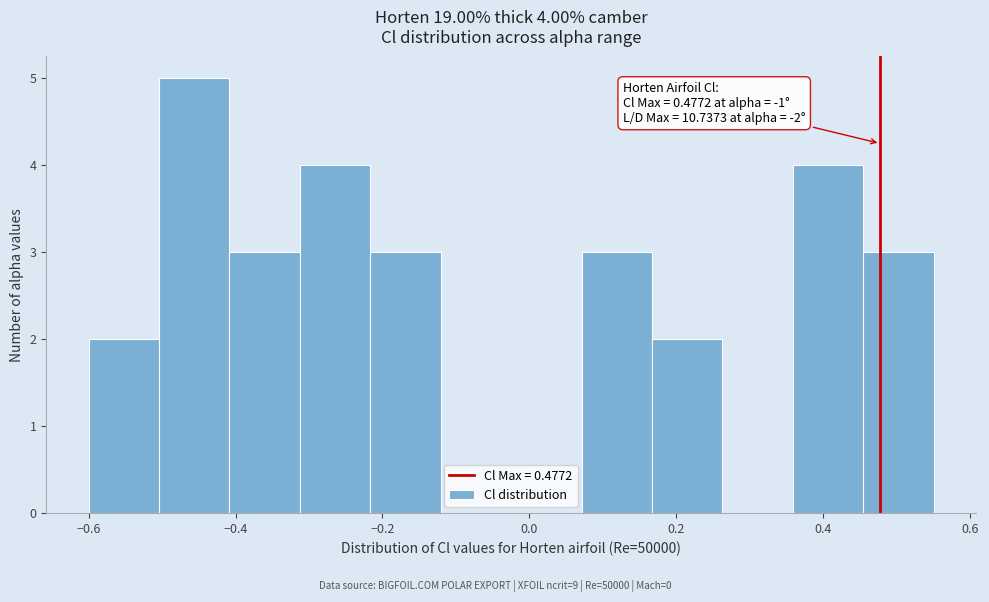

Over which range of the x-axis is the bar tallest?

-0.50 to -0.40